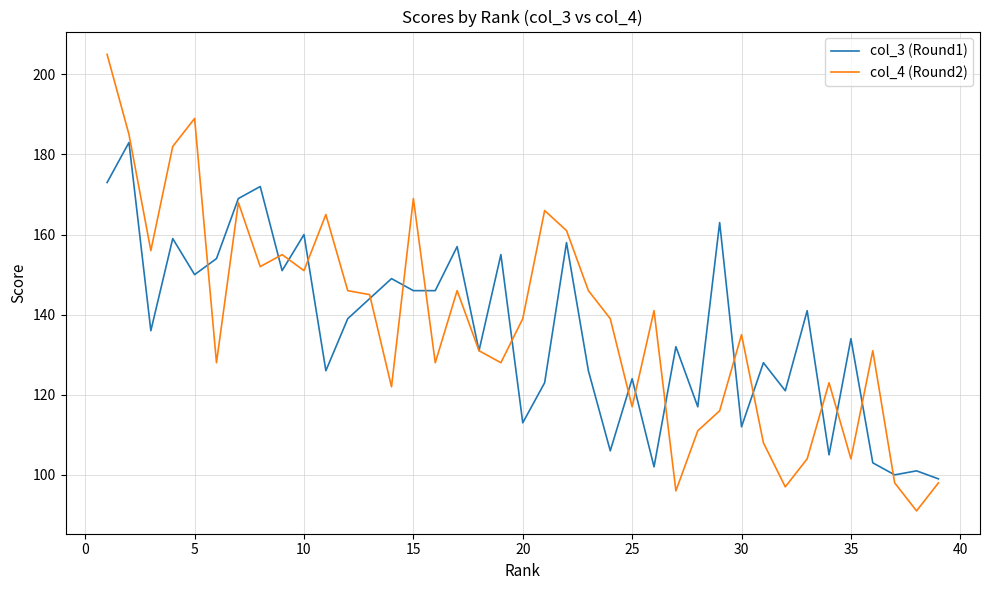

How many series are shown in this chart?

2